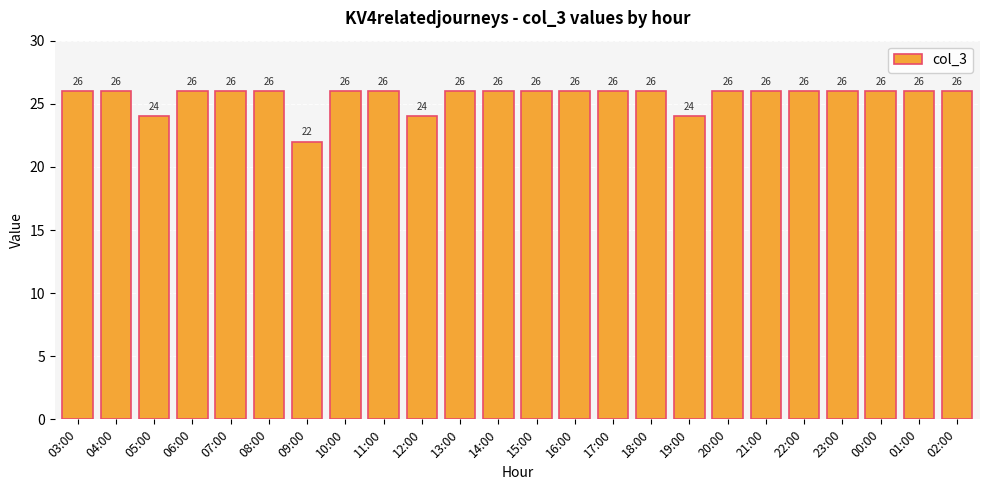

What is the sum of the values at 08:00 and 23:00?

52